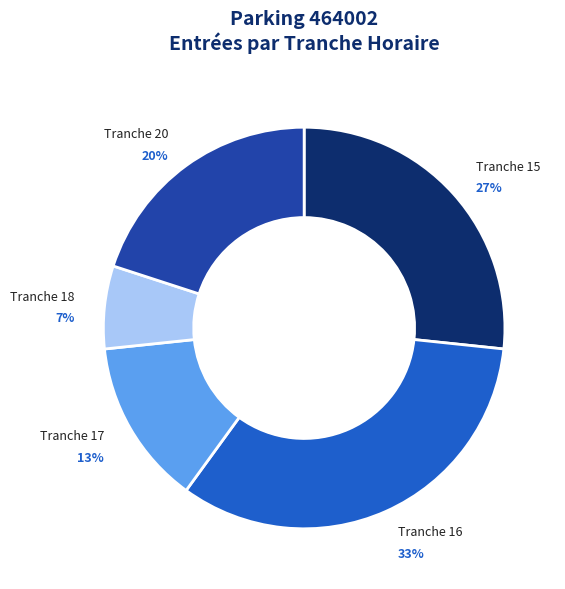

Does any single category account for the majority?

No